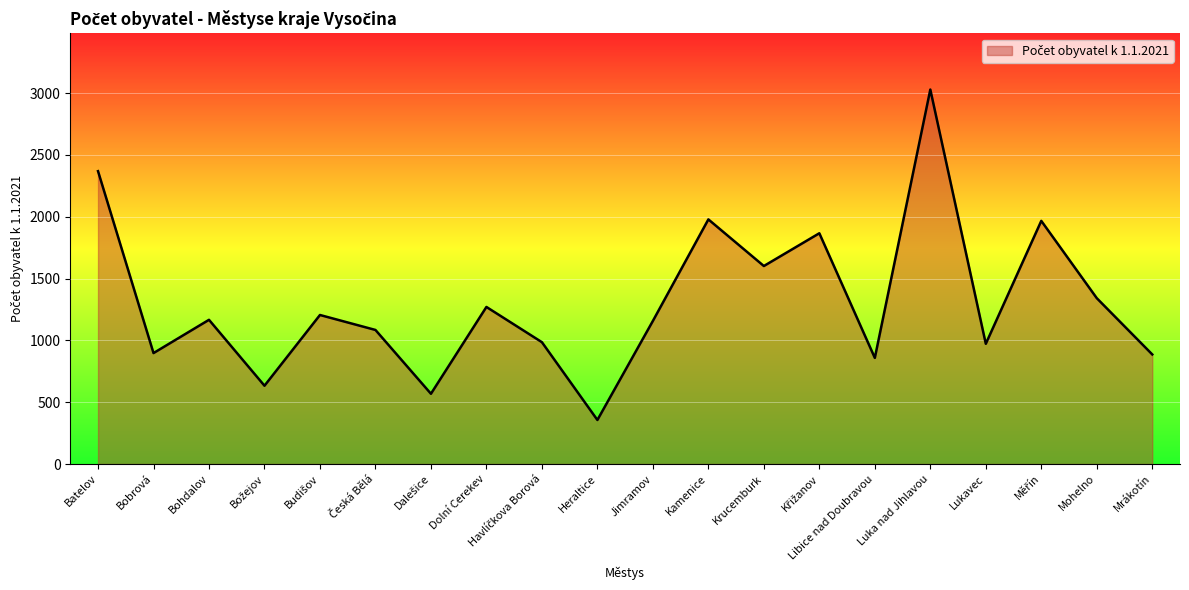

At which category does the data reach its first local peak?

Bohdalov